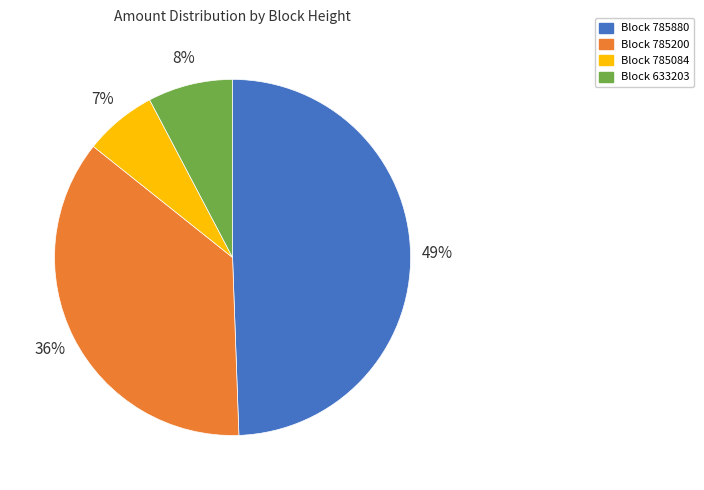

Does any single category account for the majority?

No